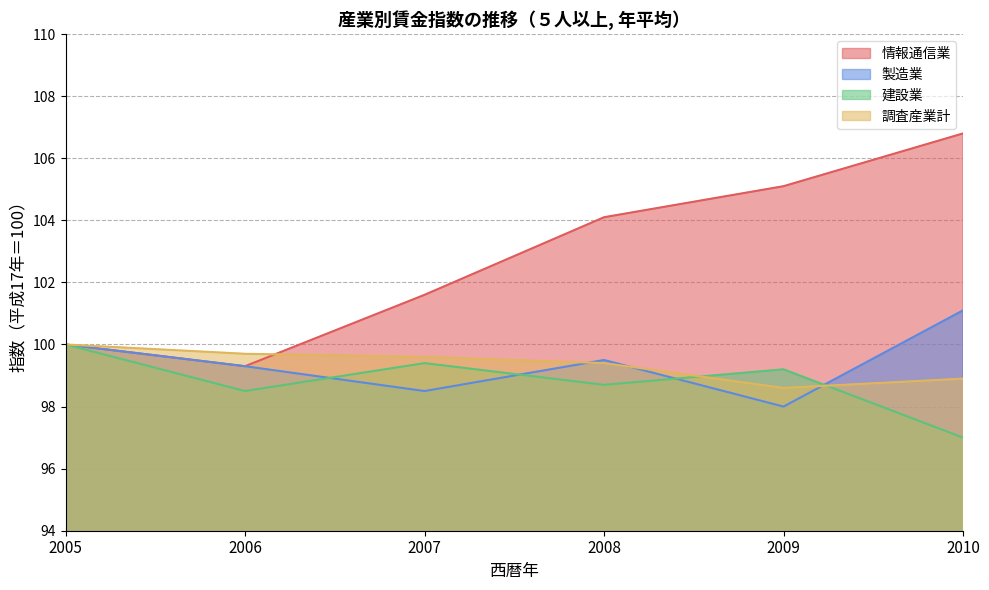

True or false: 情報通信業 has more than 1 interior local peaks.

False